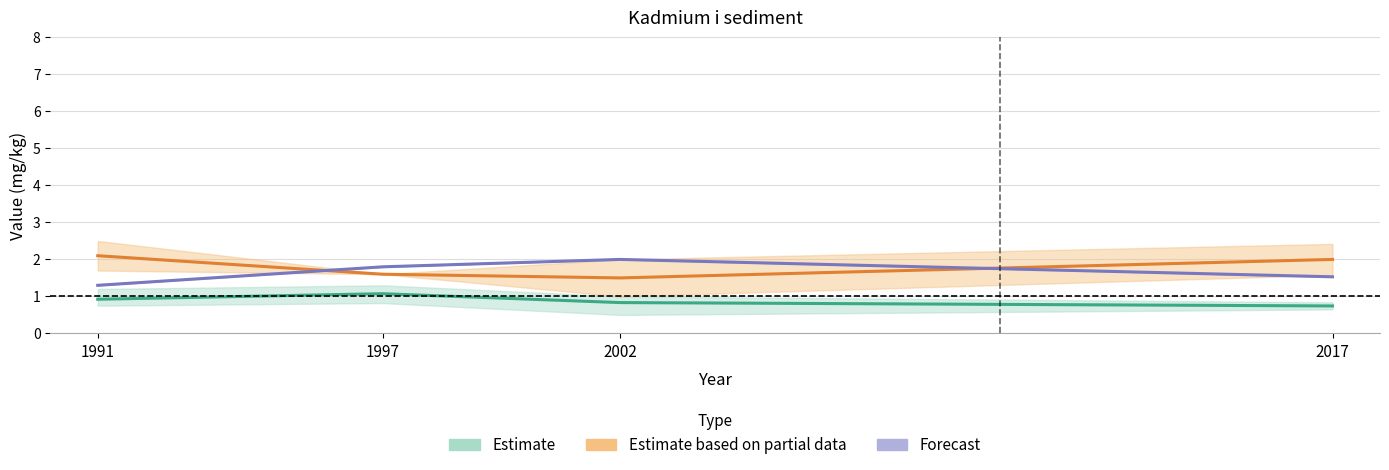

What is the sum of all Estimate values?

3.6